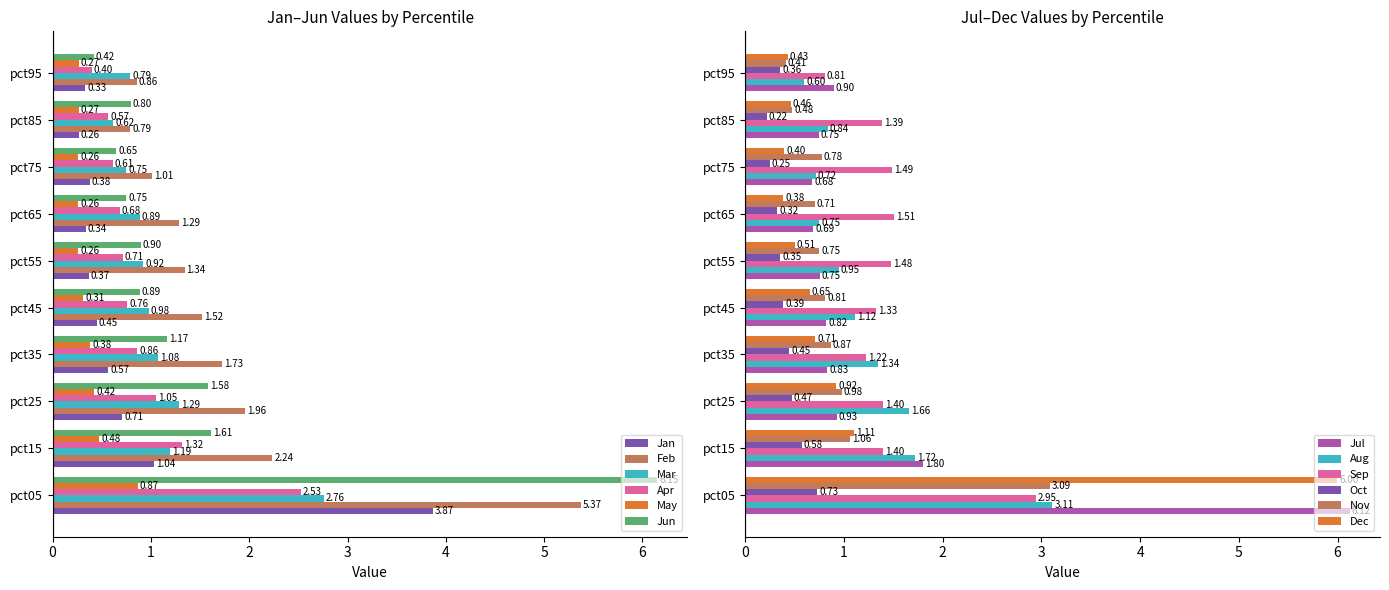

What is the average value of the Jan series?

0.8